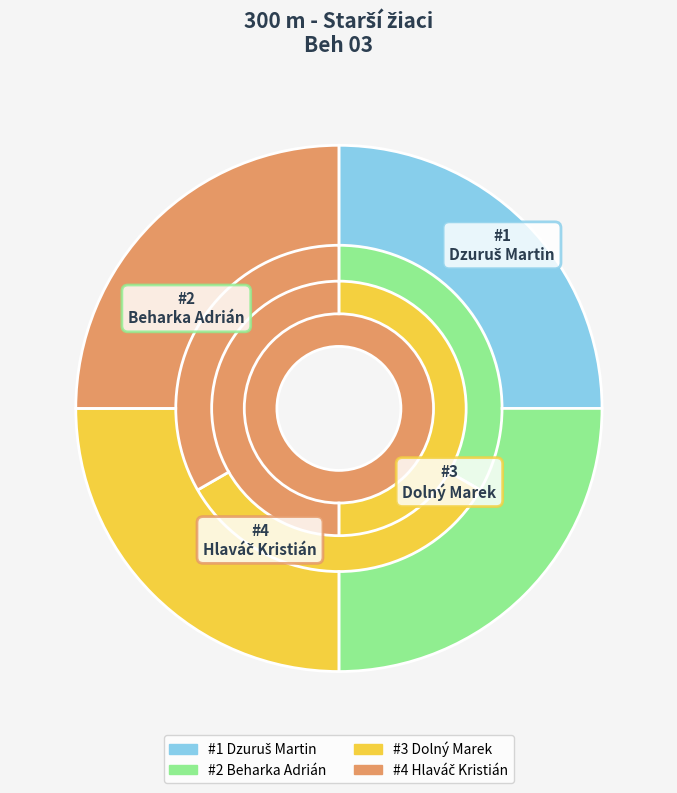

What is the largest slice in the pie chart?

Hlaváč Kristián